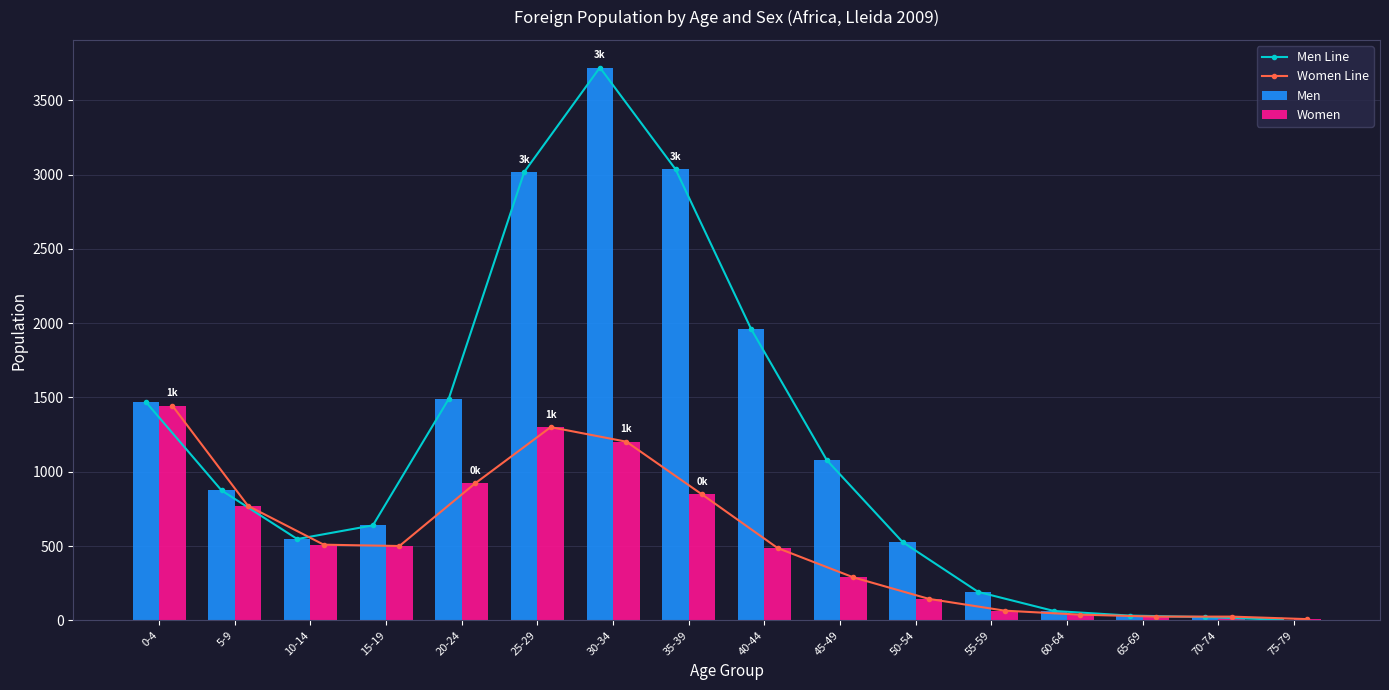

What is the greatest value displayed?

3720